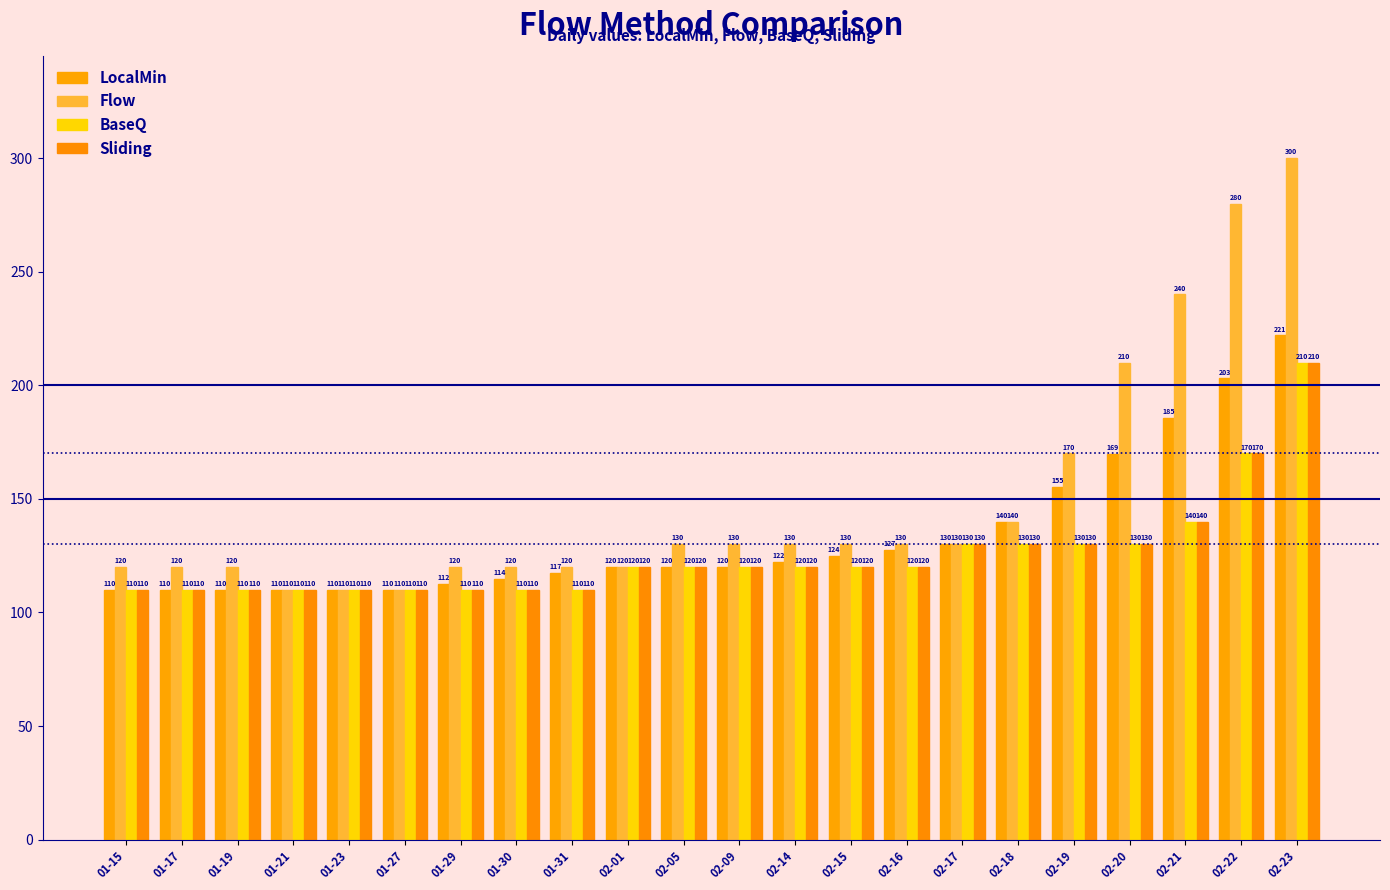

Rank the categories by Flow value from highest to lowest.

02-23, 02-22, 02-21, 02-20, 02-19, 02-18, 02-05, 02-09, 02-14, 02-15, 02-16, 02-17, 01-15, 01-17, 01-19, 01-29, 01-30, 01-31, 02-01, 01-21, 01-23, 01-27